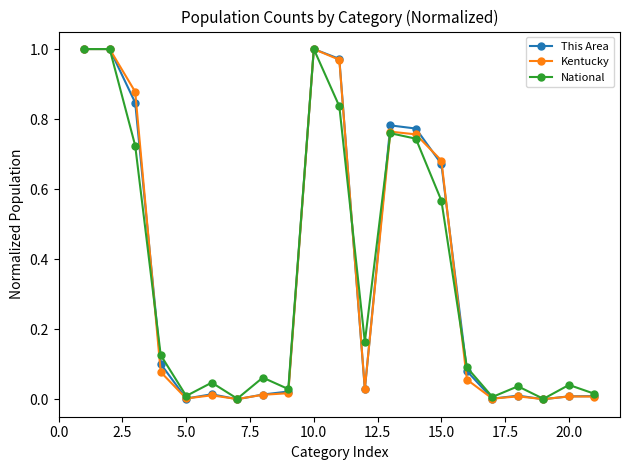

How many interior local valleys does the National series have?

6